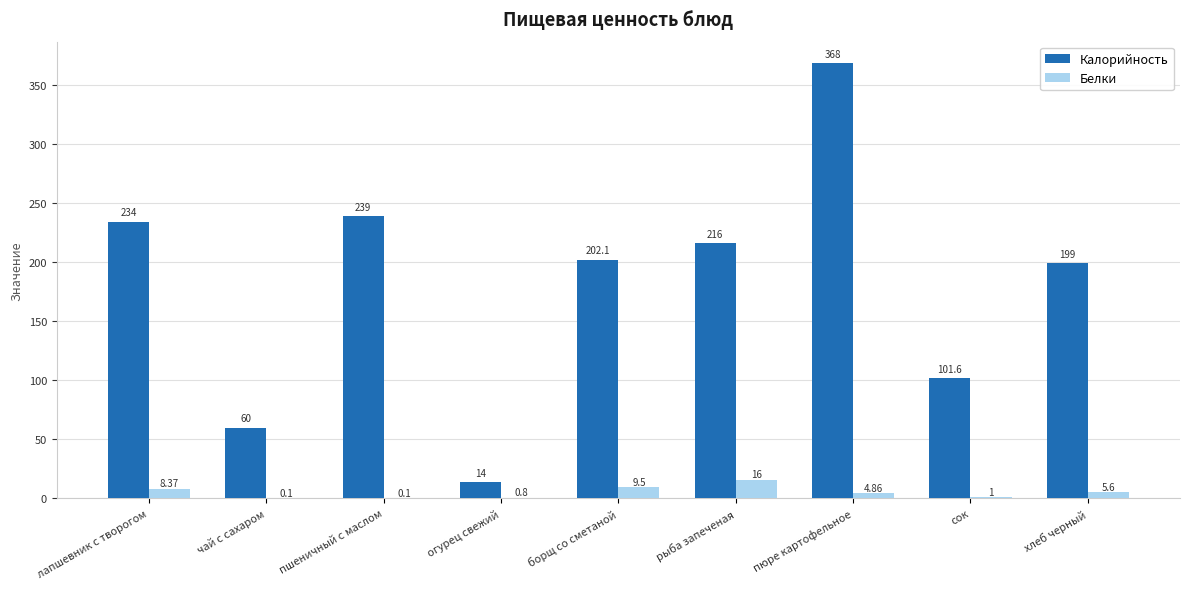

What is the spread (max minus min) of values at сок?

100.6